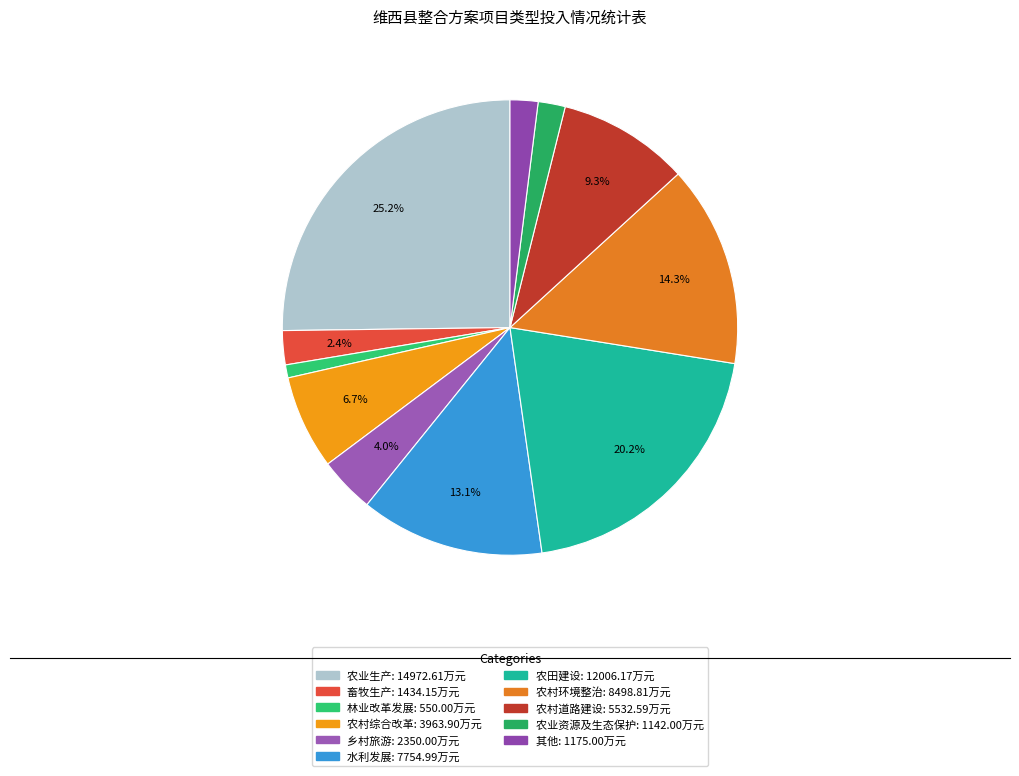

What is the smallest slice in the pie chart?

林业改革发展